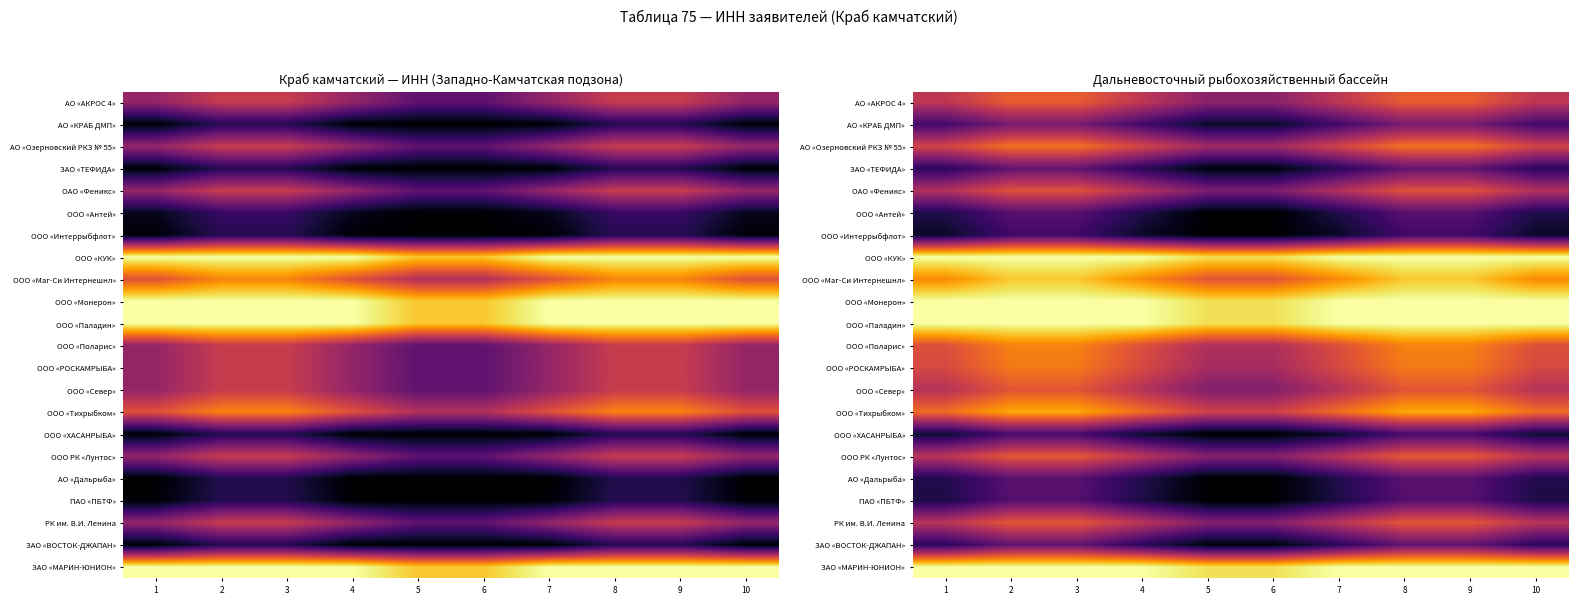

What is the sum of the ООО «Поларис» values at 7 and 10?

1.2